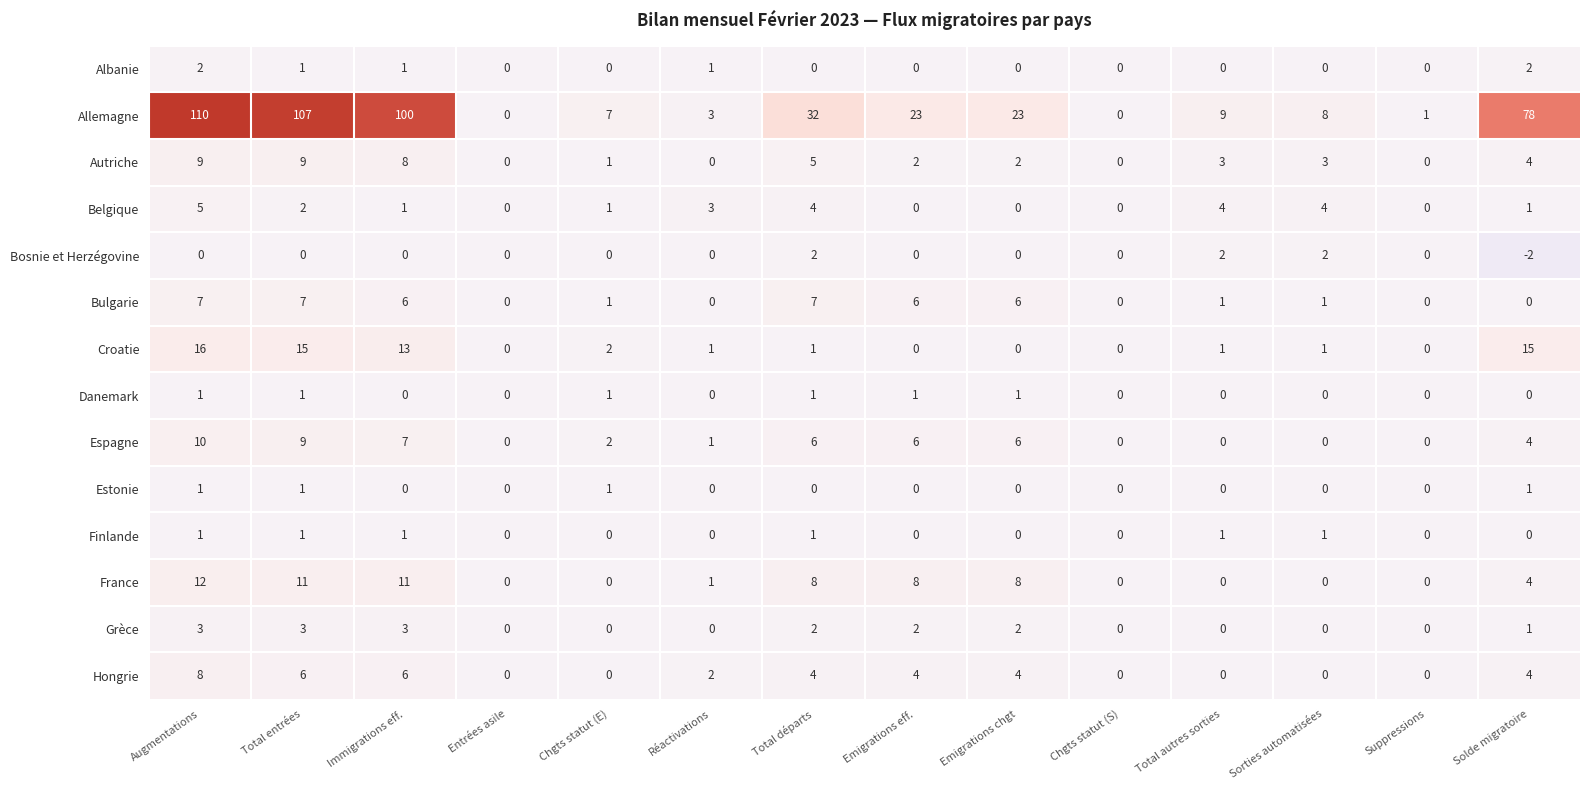

True or false: Espagne has a value of 2 at Chgts statut (E).

True